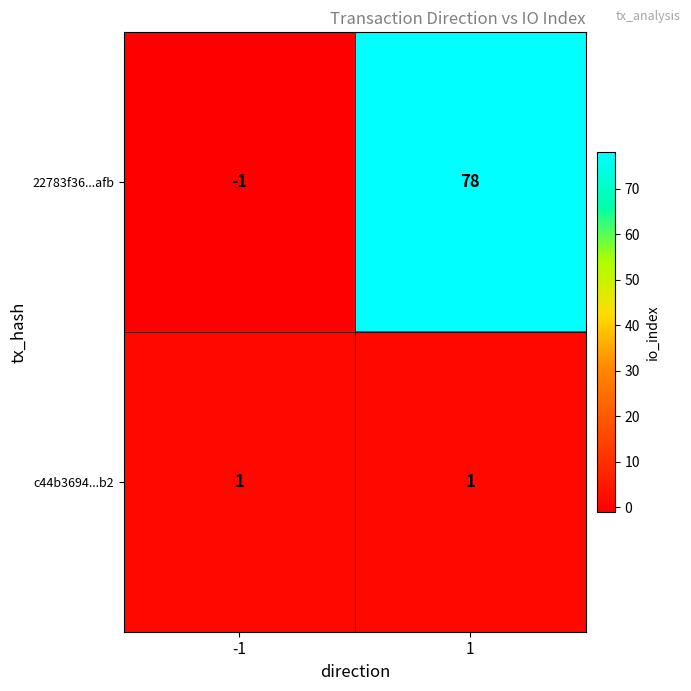

Which series has the widest spread of values?

22783f36...afb